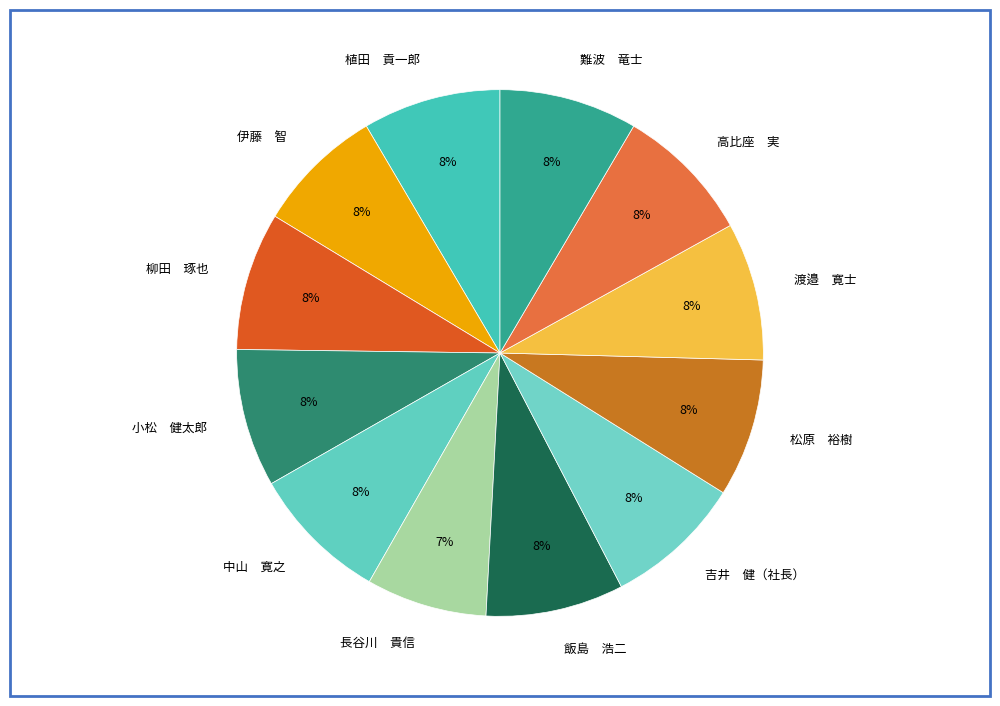

The 渡邉 寛士 slice represents 1% of the pie. True or false?

False